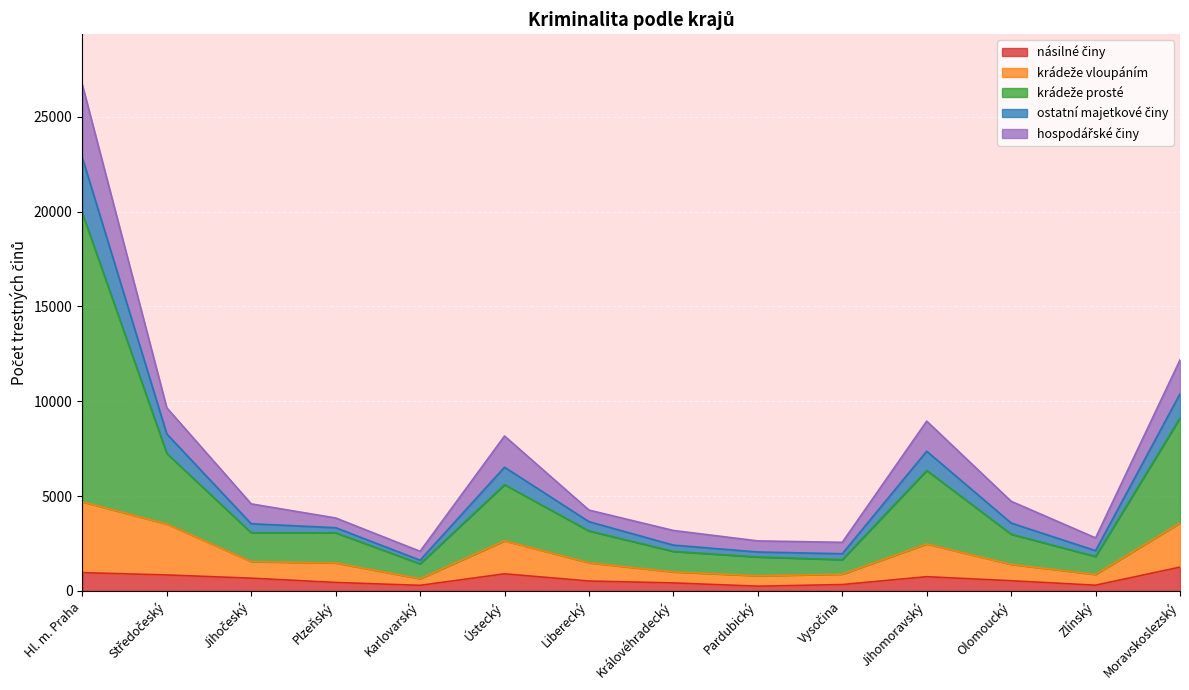

At which category is the sum across all series the highest?

Hl. m. Praha